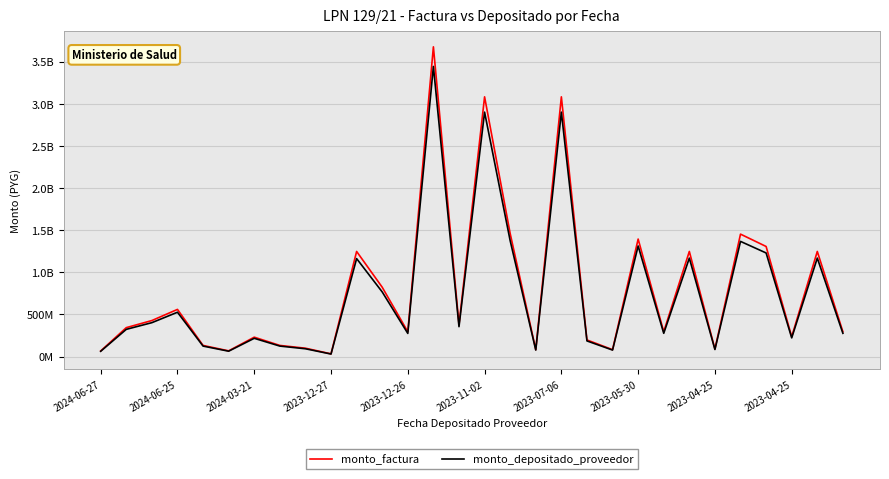

What is the label of the 30th point from the right?

2024-06-27